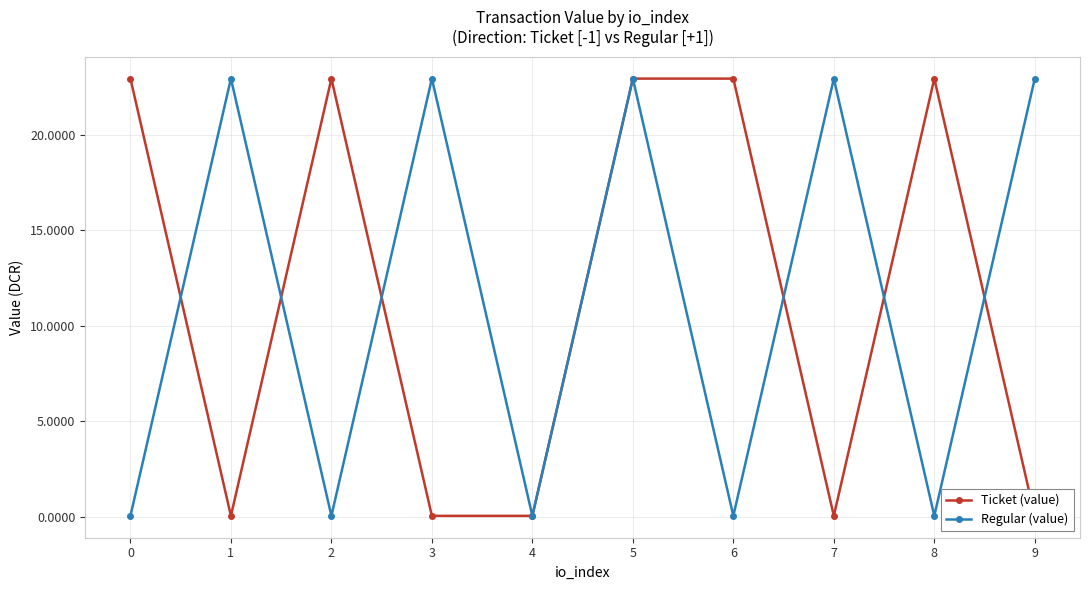

True or false: Ticket (value) has more than 1 points higher than both neighbors.

True